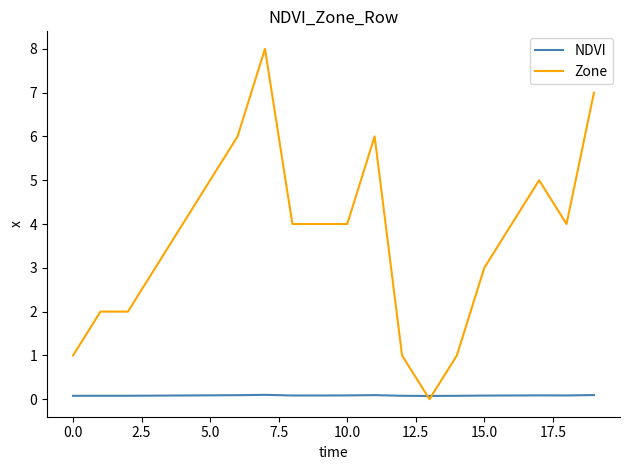

What is the maximum value for Zone?

8.0